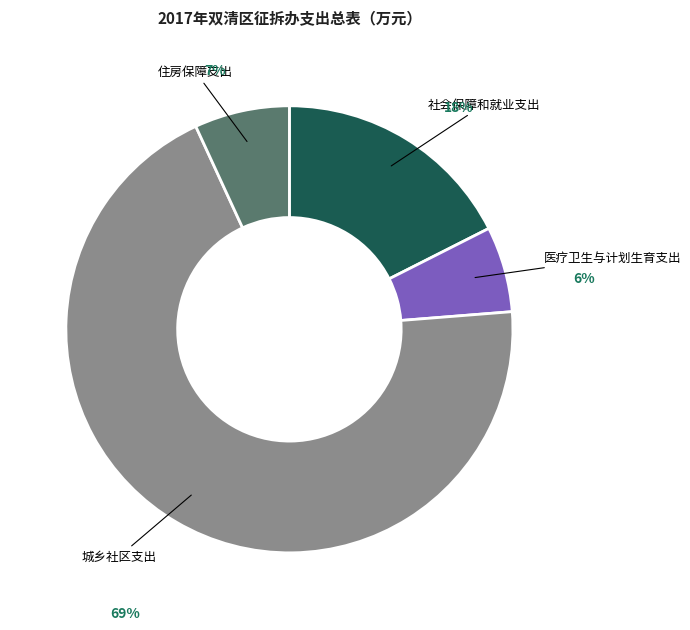

To the nearest percent, what is the average slice percentage?

25%